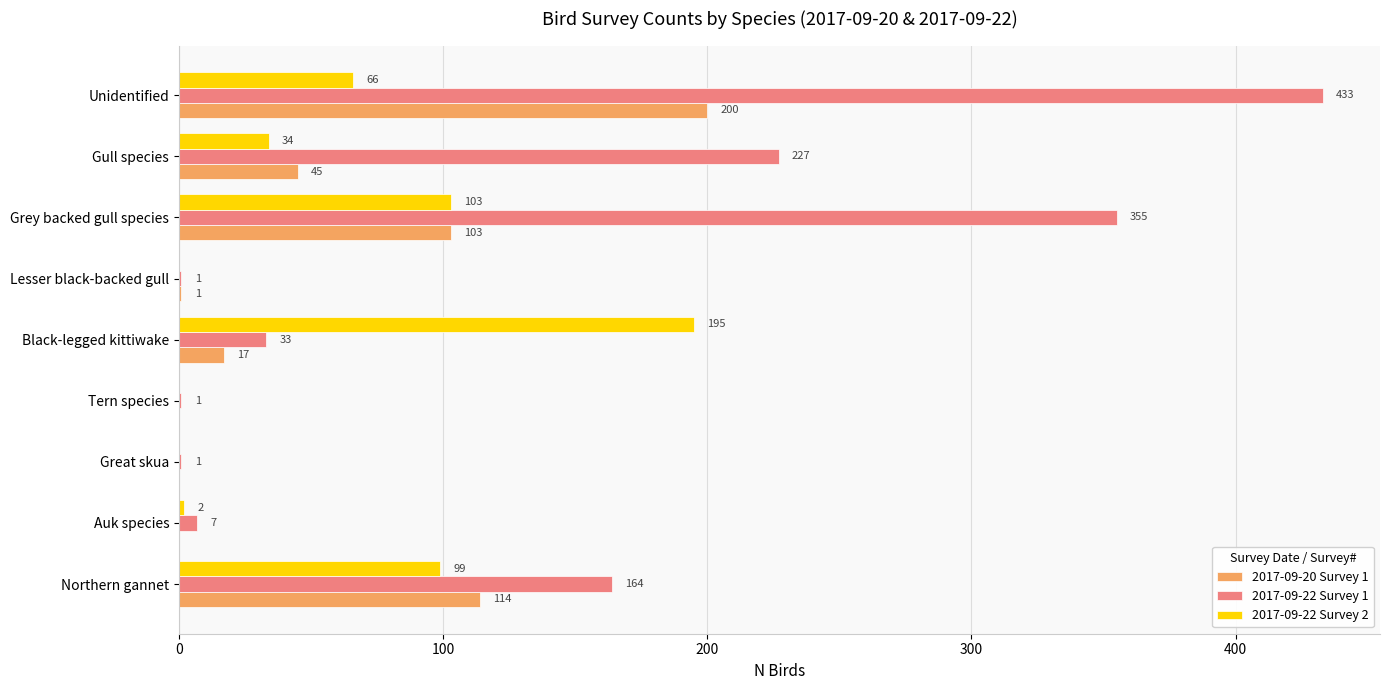

What is the greatest value displayed?

433